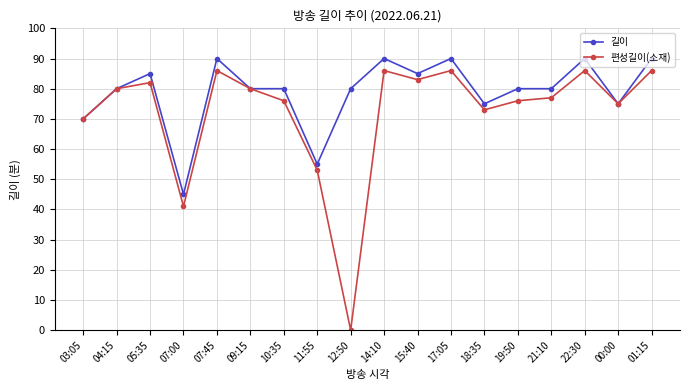

What is the approximate value of 길이 at 12:50, to the nearest 10?

80